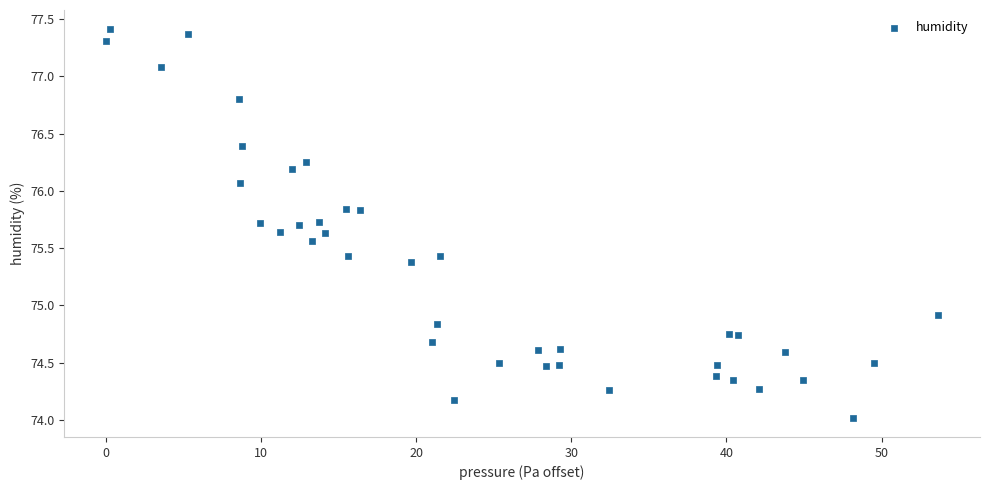

What Y value in the scatter plot is closest to 75?

74.9